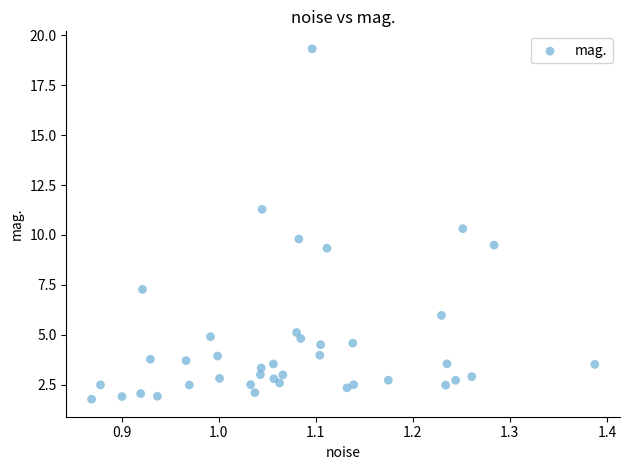

What is the range of Y values (max minus min)?

17.6